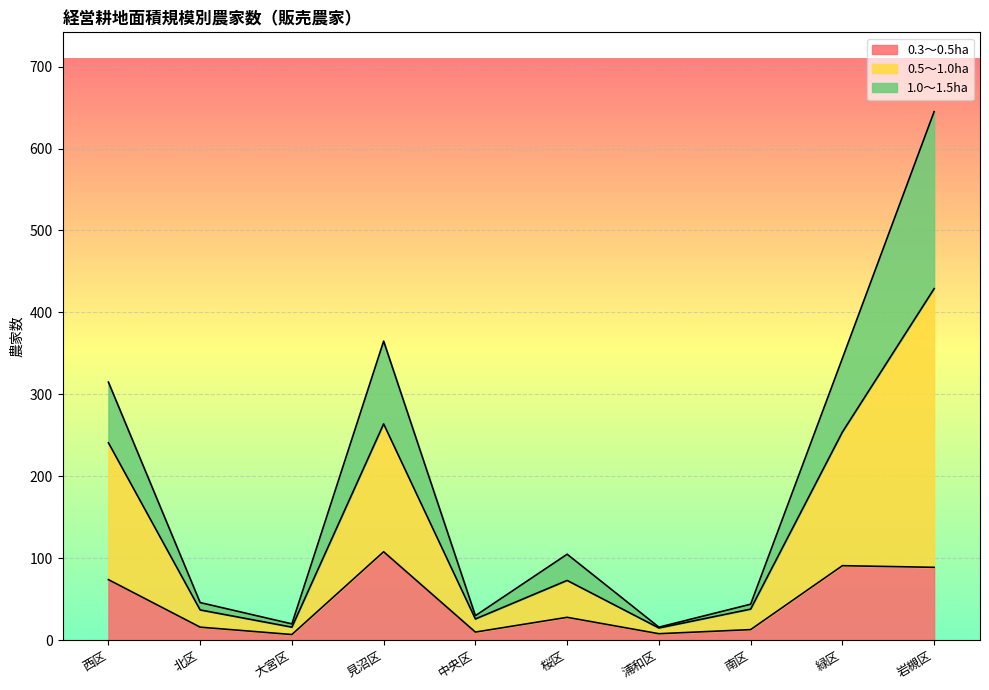

What is the total value across all series at 緑区?

344